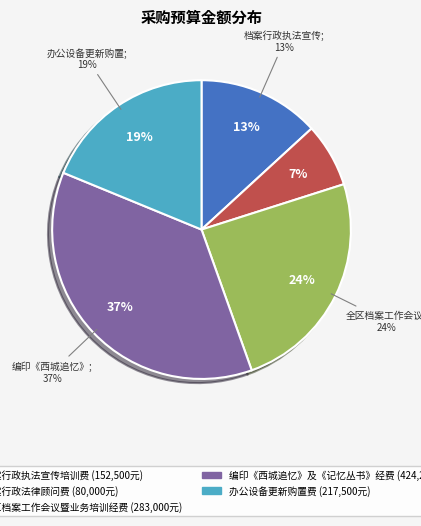

To the nearest percent, what percentage of the pie is 档案行政执法宣传培训费?

13%